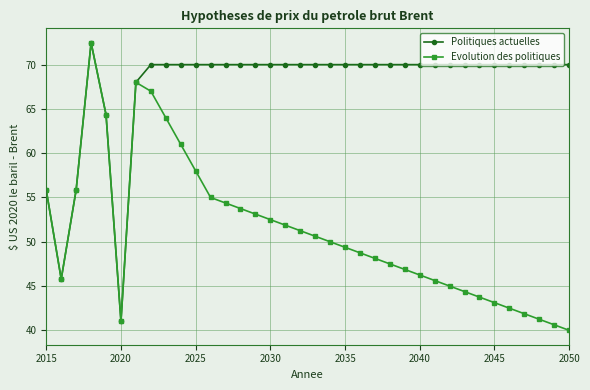

What is the value of the Evolution des politiques point at the 14th from the left?

53.8